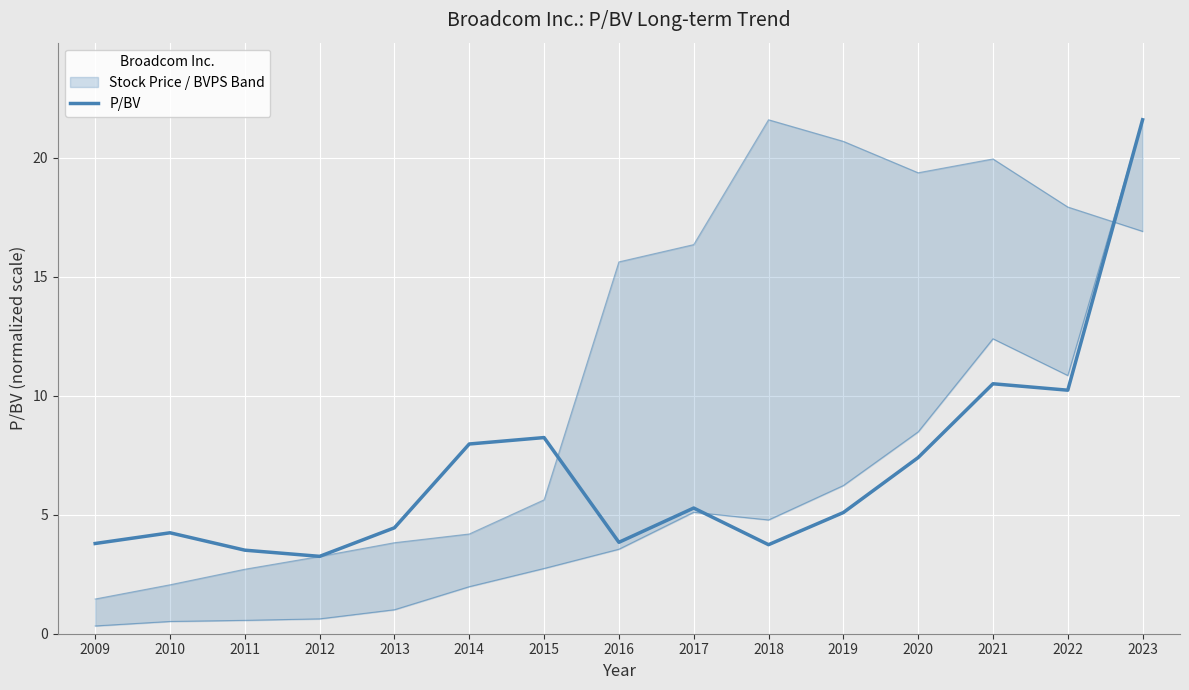

At which label is the value closest to 12?

2021